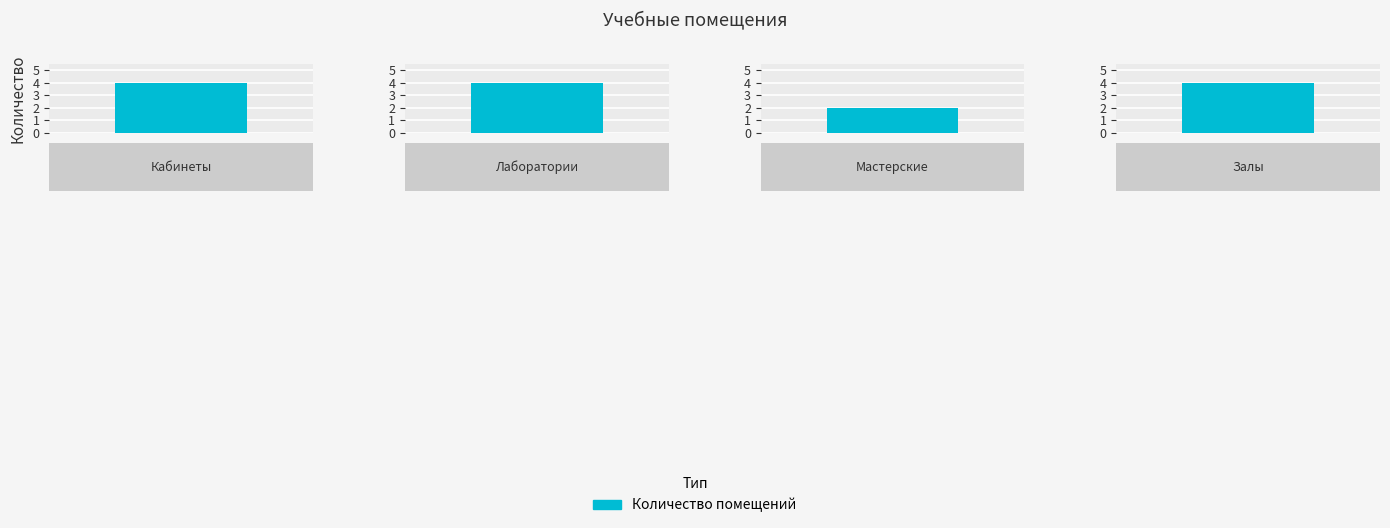

How many bars are there in total?

4